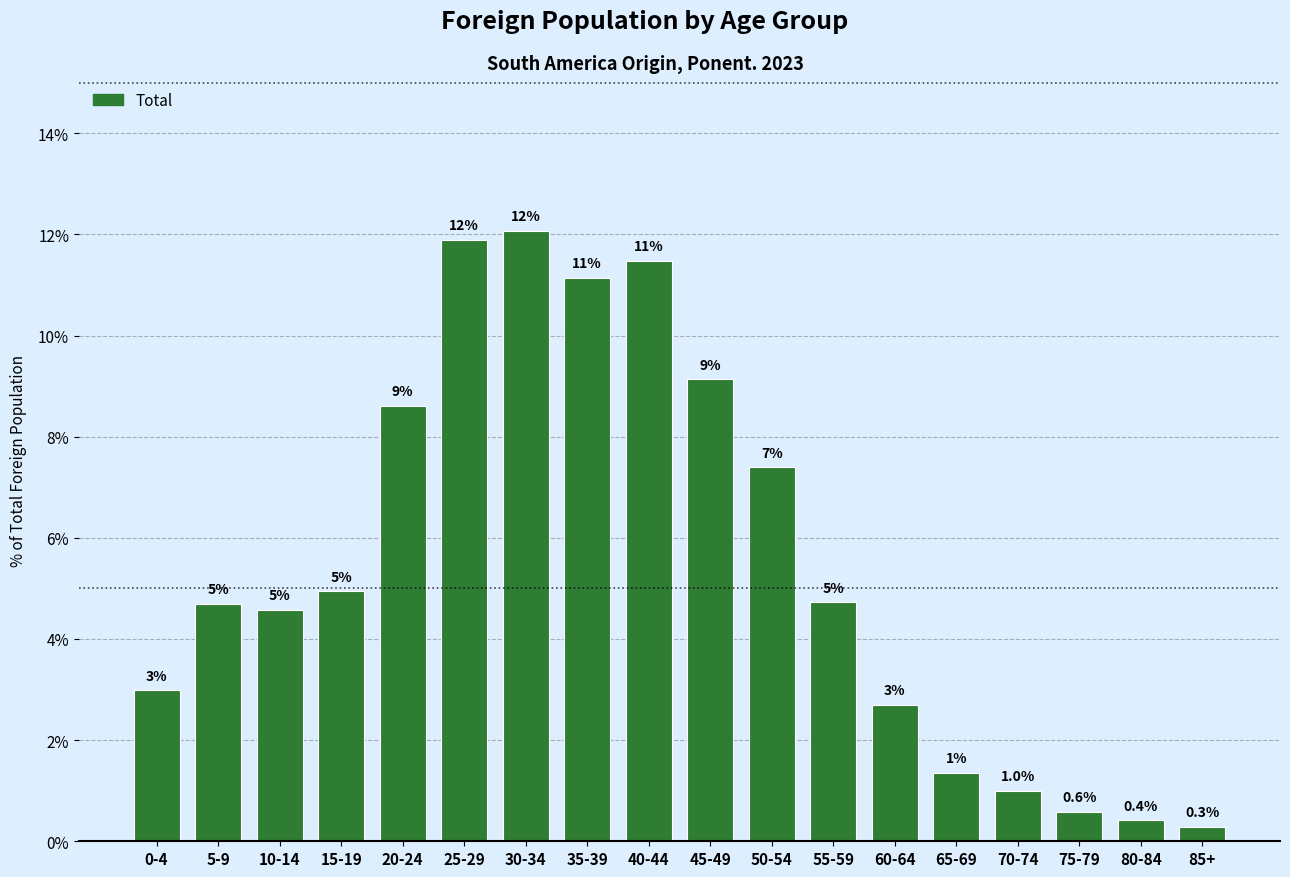

How many bars are there in total?

18